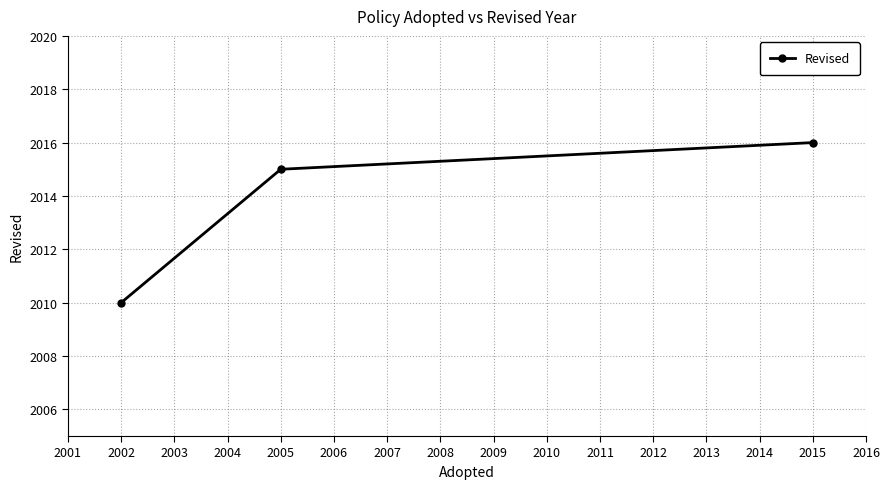

True or false: the data shows 2015 at 2005.

True